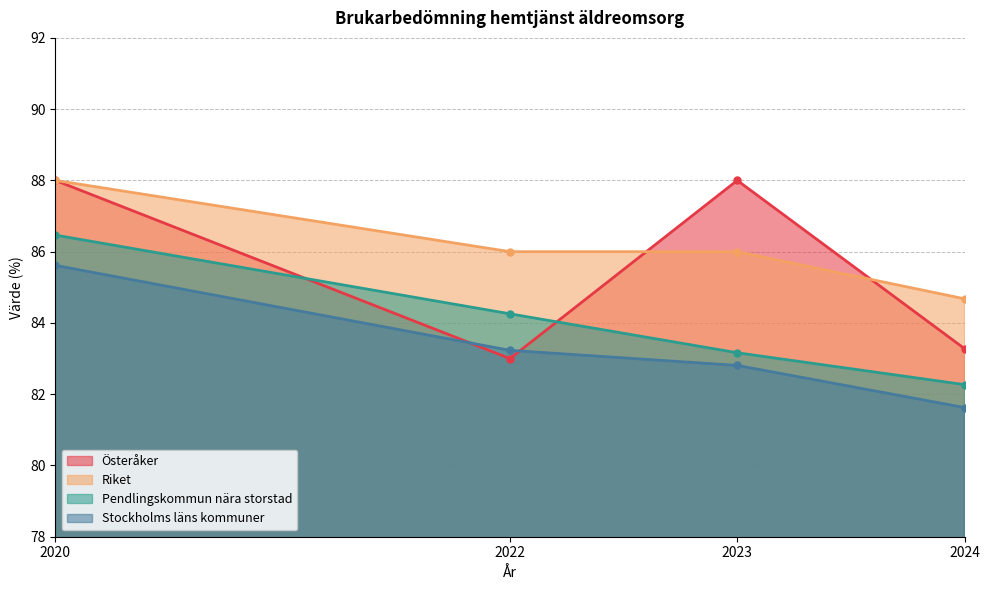

True or false: Riket has more than 1 points higher than both neighbors.

False